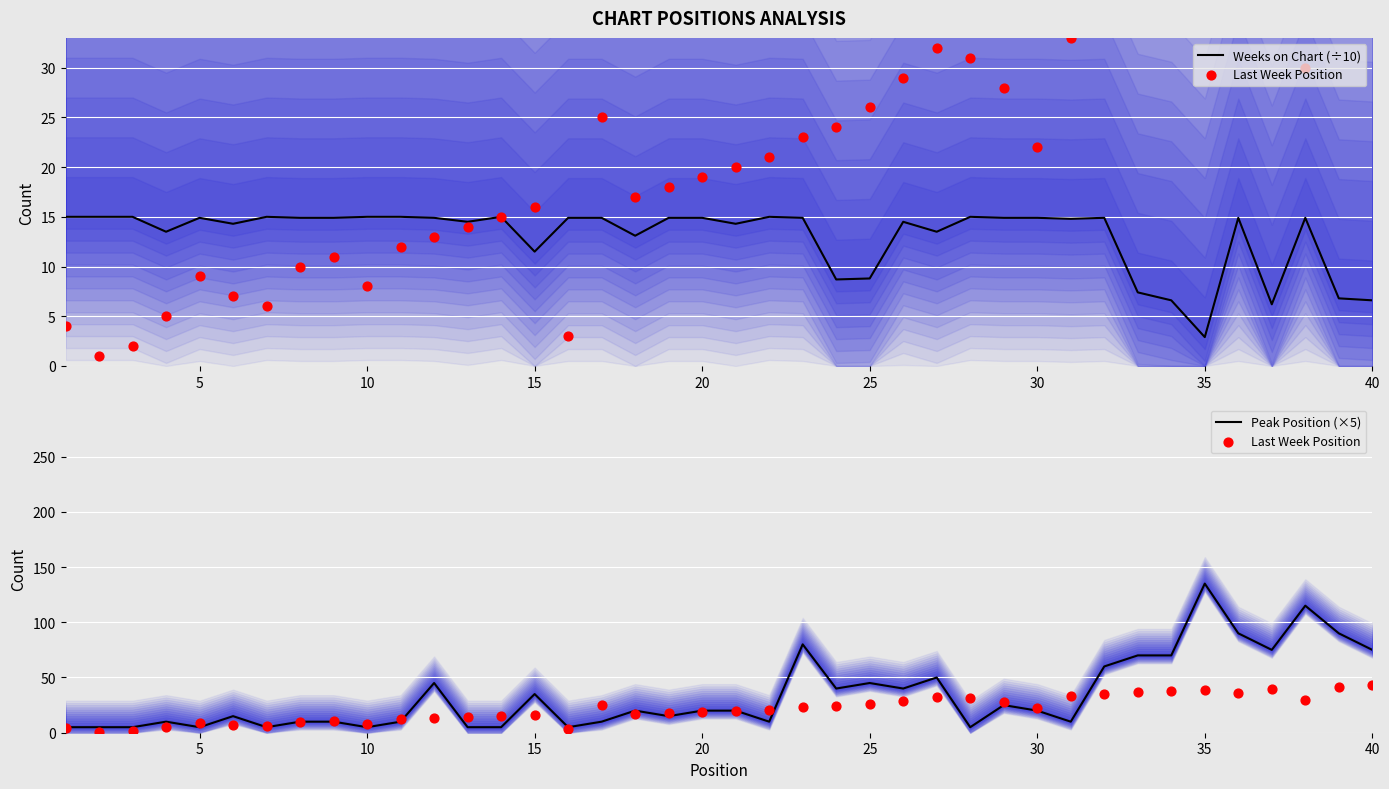

At how many categories does at least one series exceed 6?

40